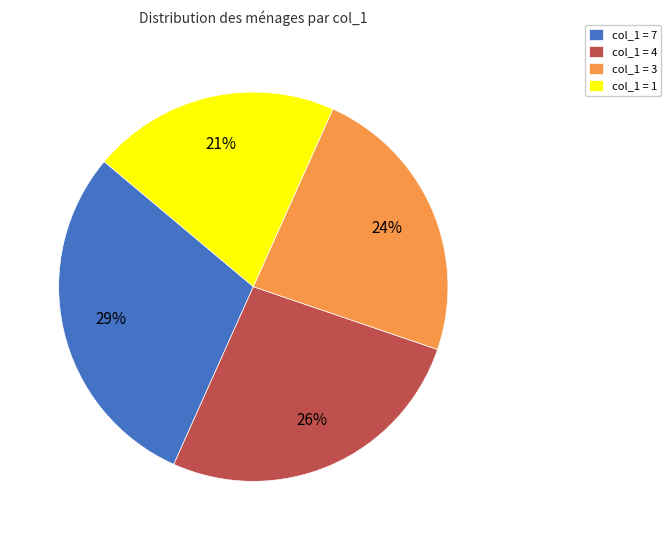

Is it true that col_1 = 3 is 24% of the pie?

True